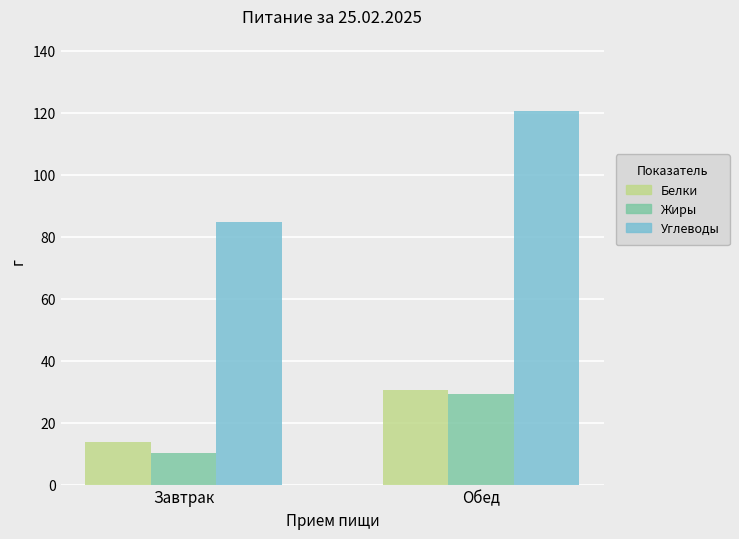

List the labels in order of Жиры value, smallest first.

Завтрак, Обед